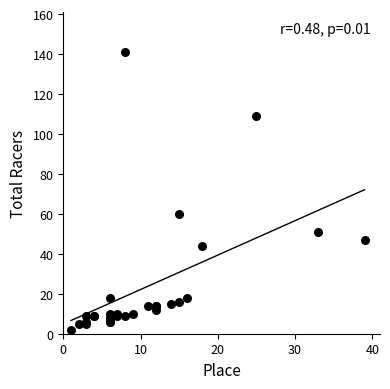

What Y value in the scatter plot is closest to 71?

60